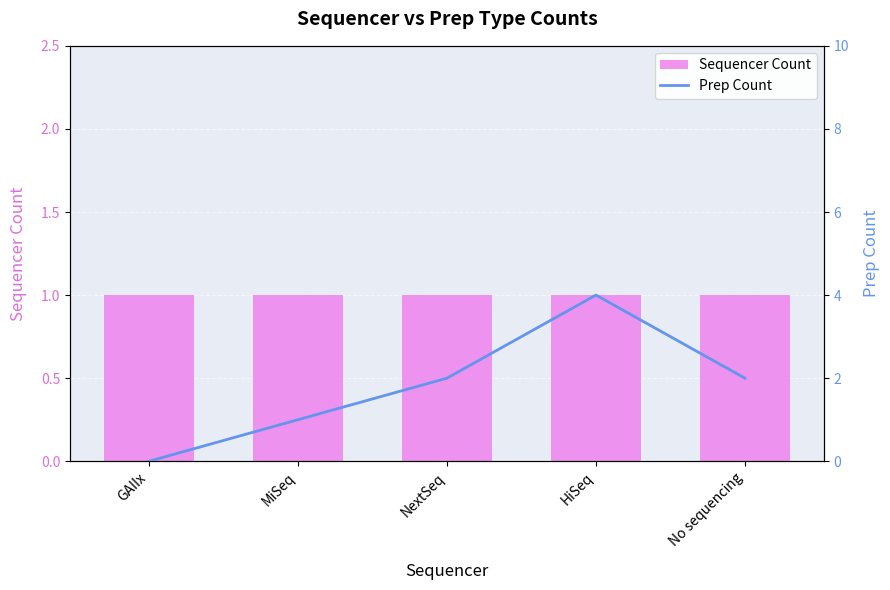

True or false: Prep Count has a value of 4 at HiSeq.

True